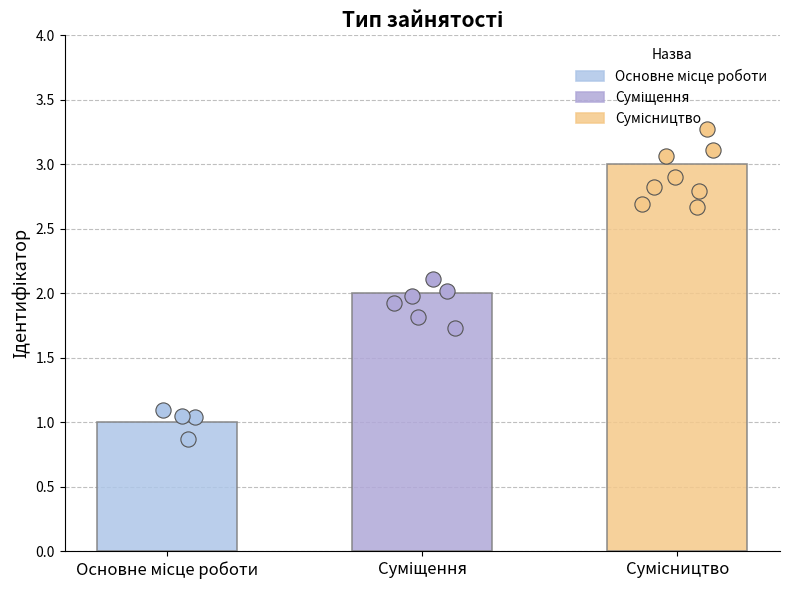

What is the change in value from Основне місце роботи to Сумісництво?

+2